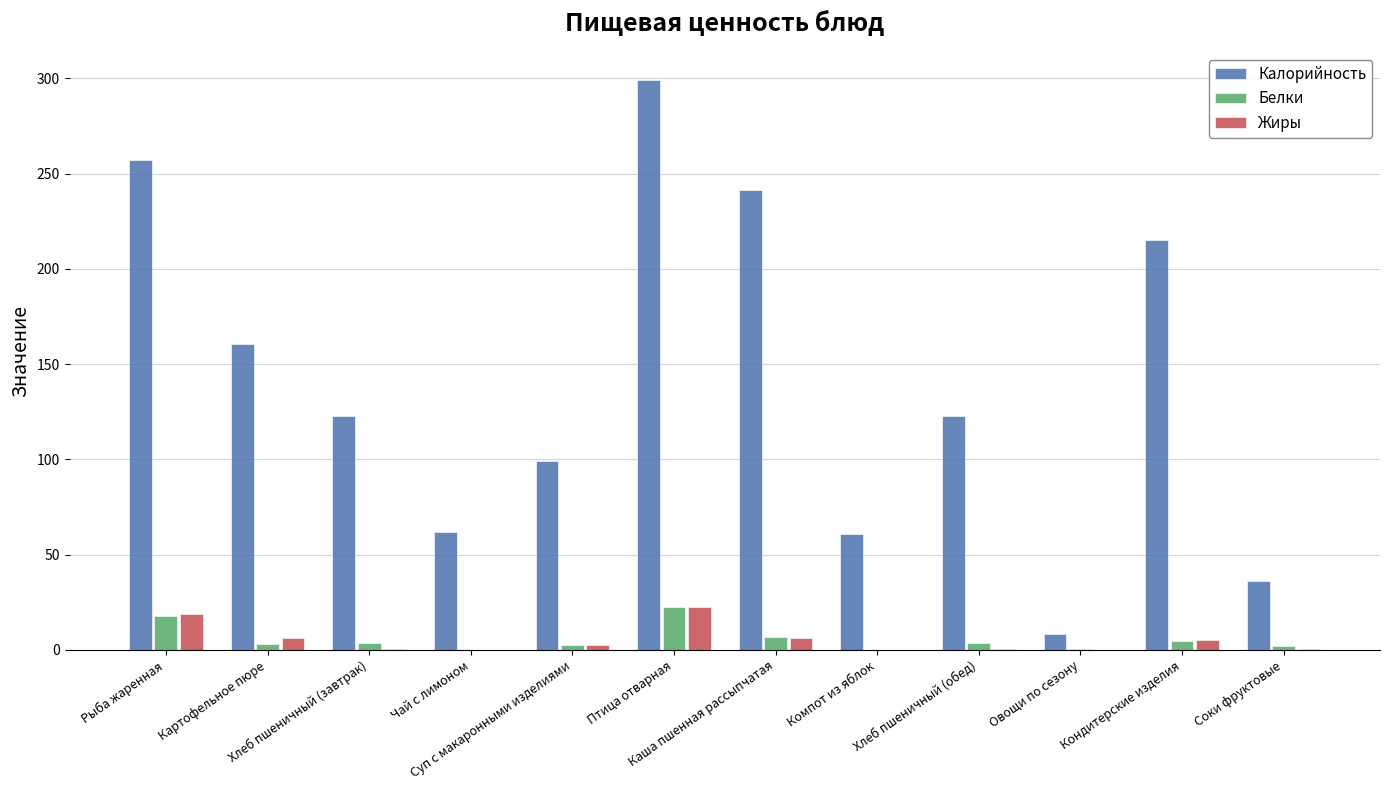

What is the highest value of the Белки series?

22.4